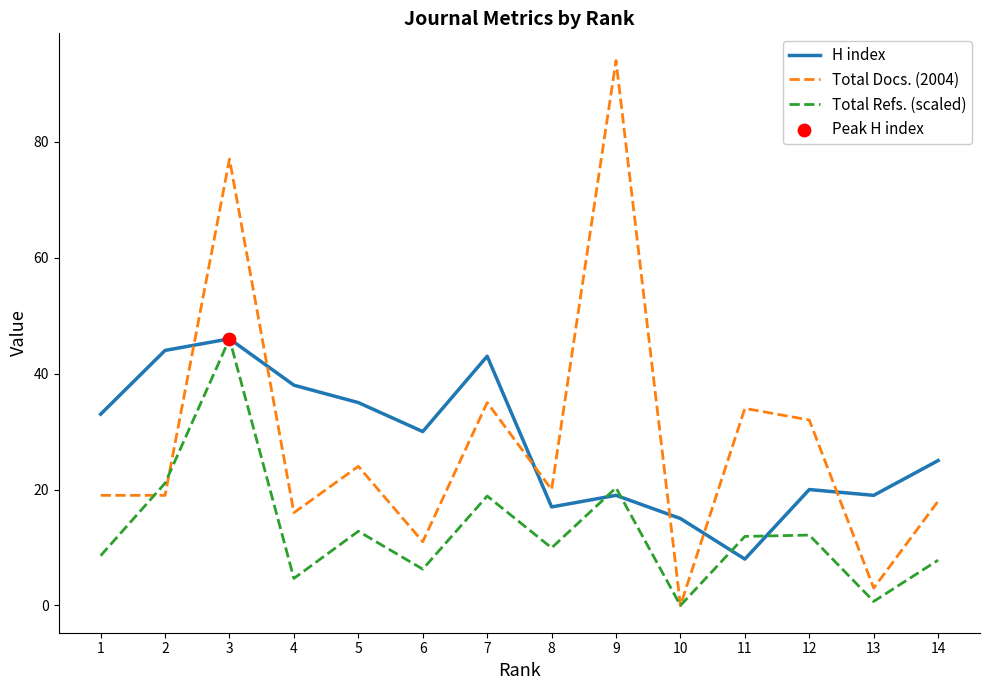

Between 6 and 7, which series saw the biggest shift?

Total Docs. (2004)